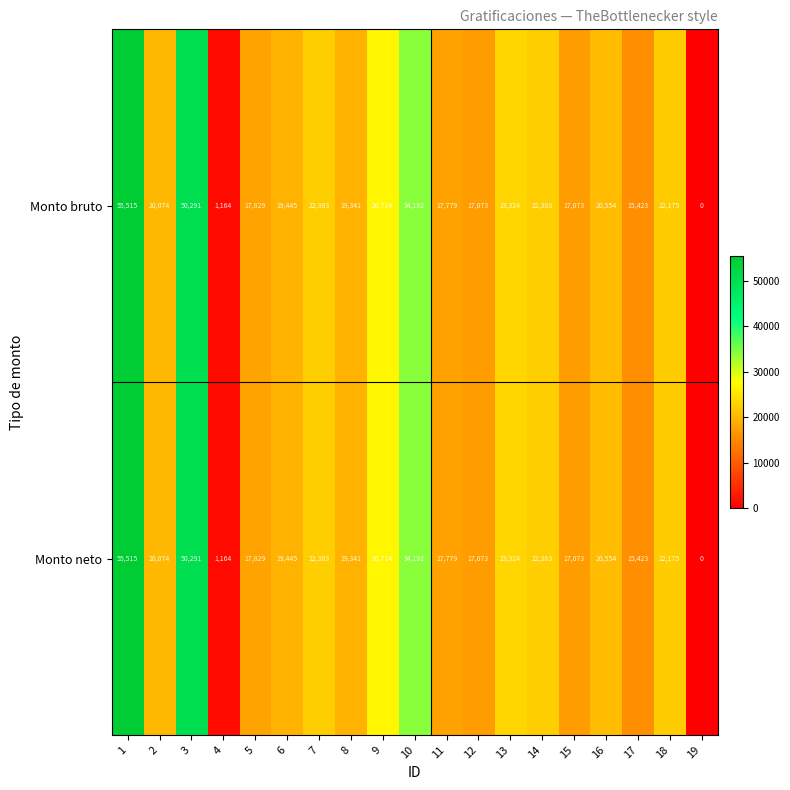

How many data points does each series have?

19